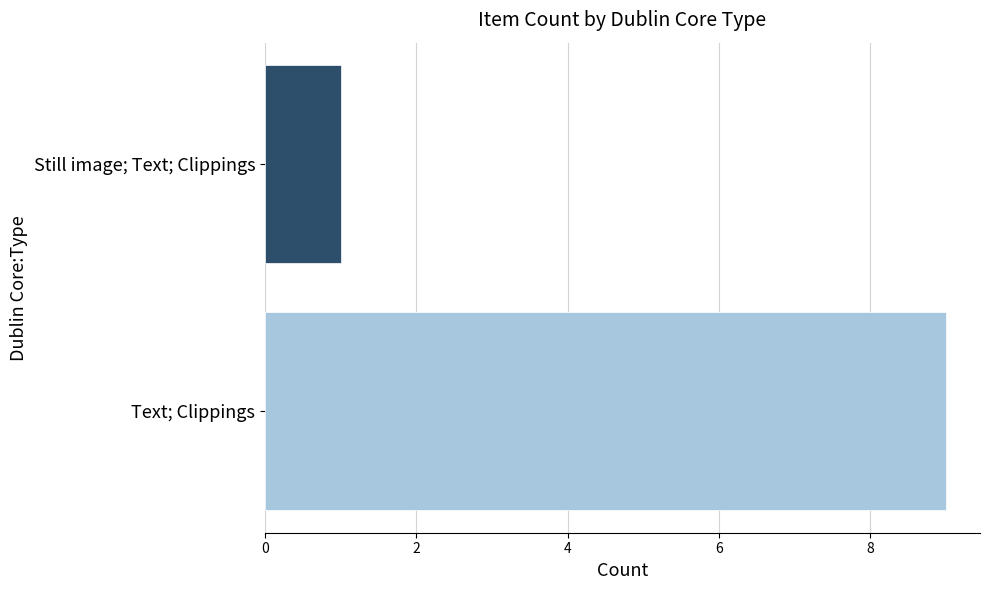

Are the bars grouped side by side (vs. stacked)?

No